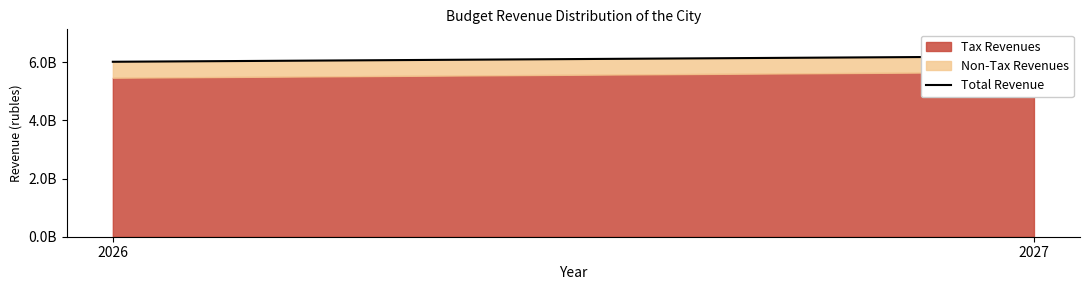

Which label corresponds to the smallest value in the chart?

2026